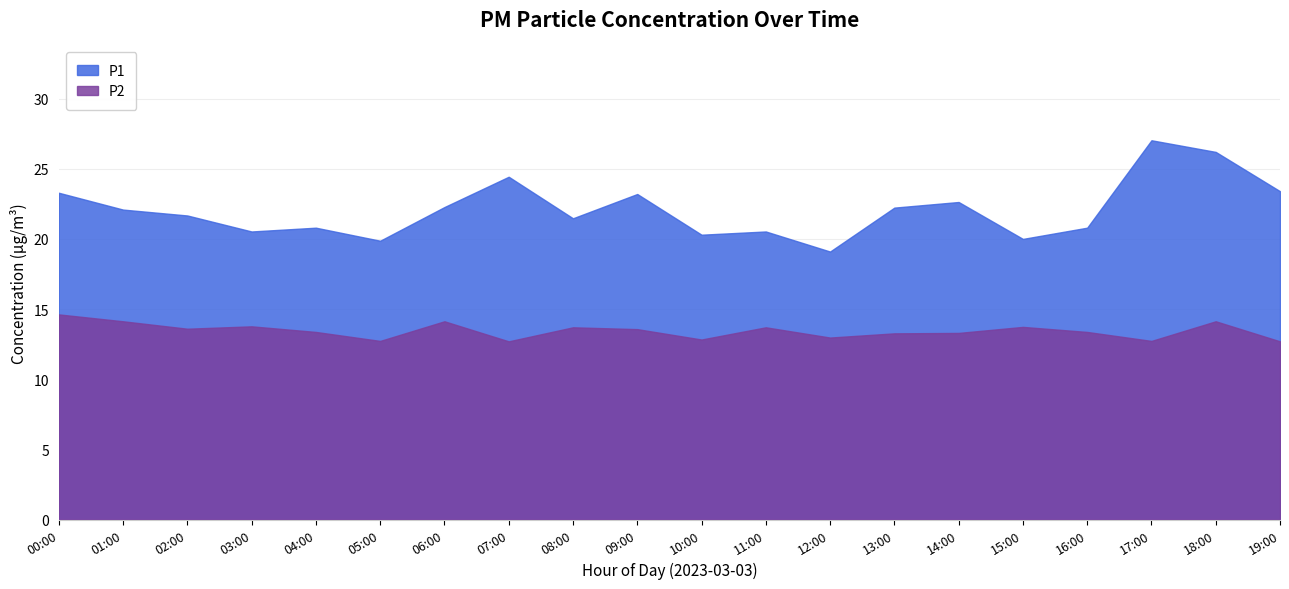

How many lines are shown in the chart?

2